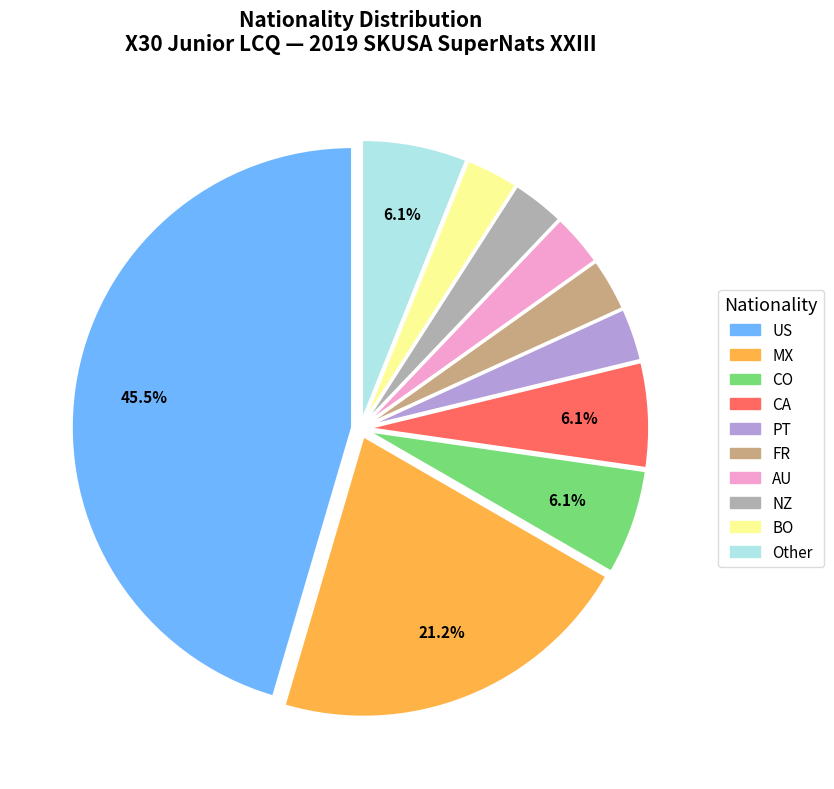

Approximately how many times larger is the value at AU compared to FR?

1.0